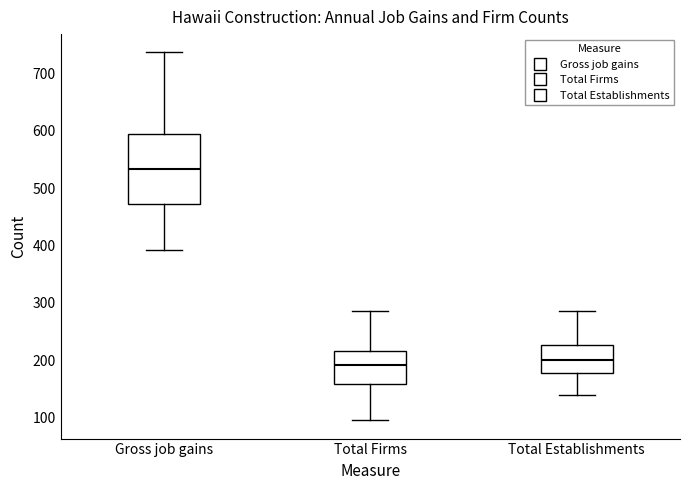

Which box is the tallest, from its lower edge to its upper edge?

Gross job gains